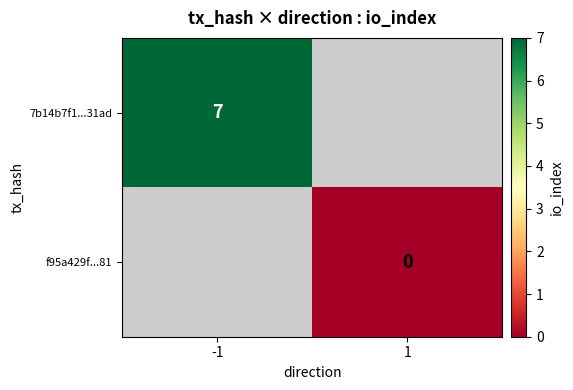

The 7b14b7f1...31ad series shows 11 at -1. True or false?

False